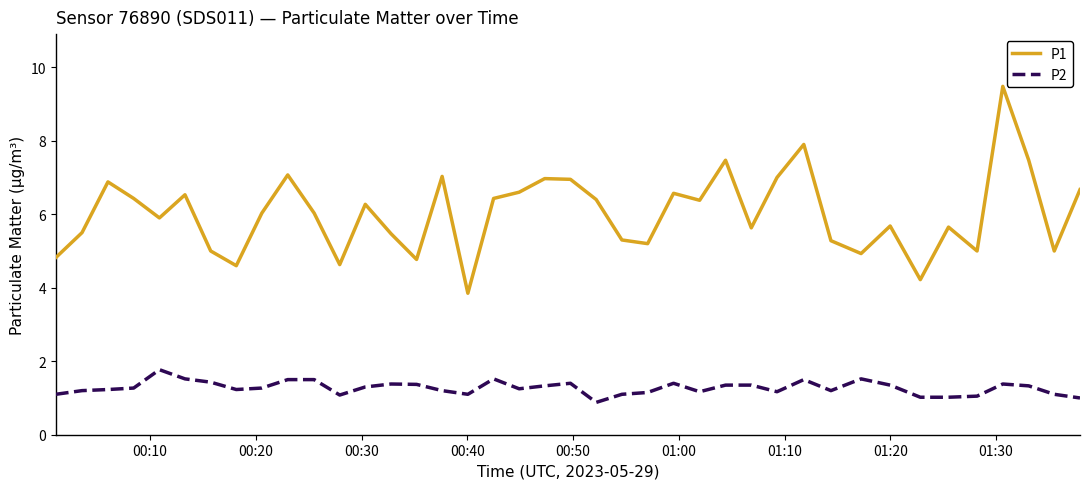

Rank the series by their maximum value, from lowest to highest.

P2, P1